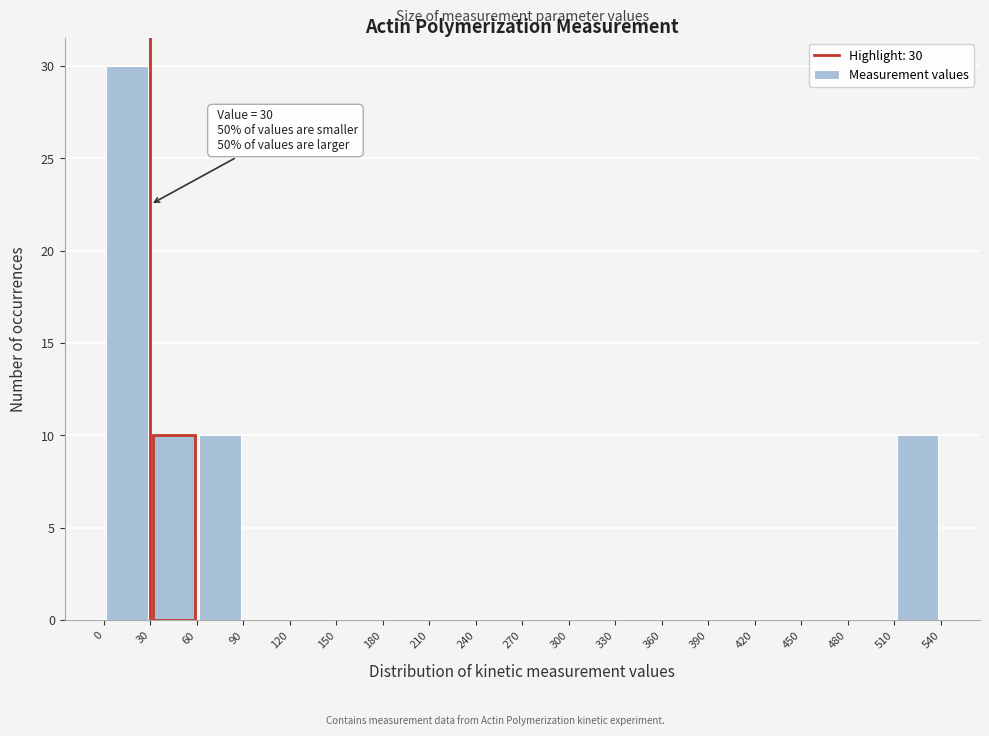

Which range on the x-axis has the tallest bar?

0 to 30